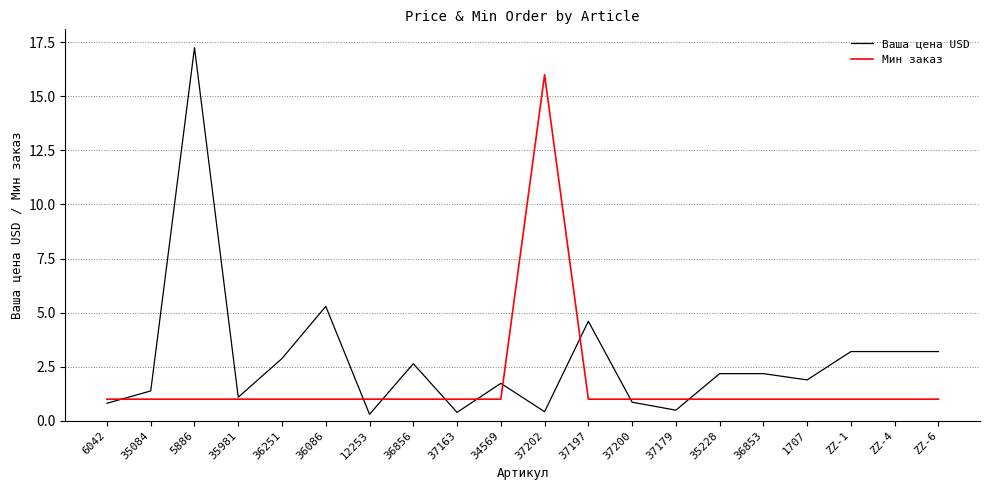

Rank the series by their maximum value, from lowest to highest.

Мин заказ, Ваша цена USD